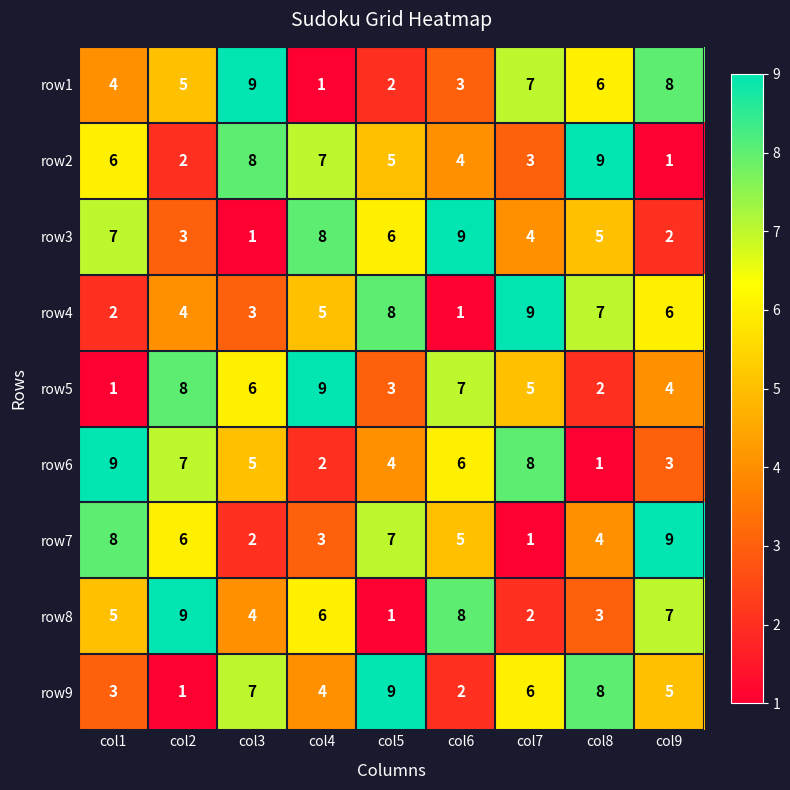

True or false: row4 has a value of 5 at col4.

True